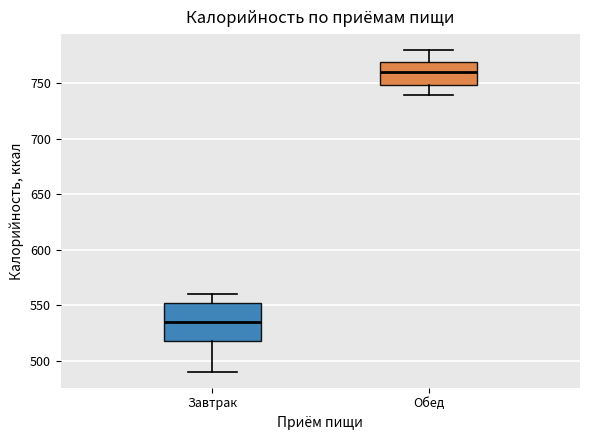

Reading left to right, read every box against the y-axis: the position of its median line, the range the box covers, and the ends of its whiskers. The values are not printed on the chart, so give them approximately, as read against the axis.

Завтрак: median 535, box 520 to 550, whiskers 490 to 560
Обед: median 760, box 750 to 770, whiskers 740 to 780